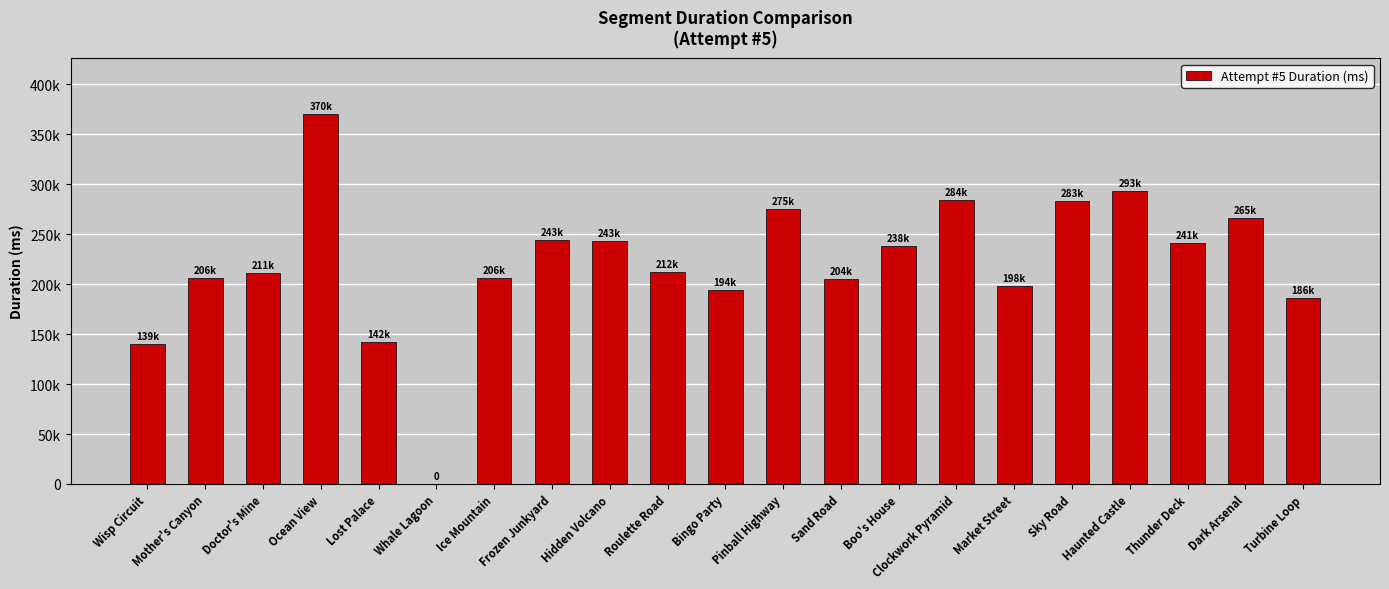

The chart shows a value of 171662 at Ocean View. True or false?

False